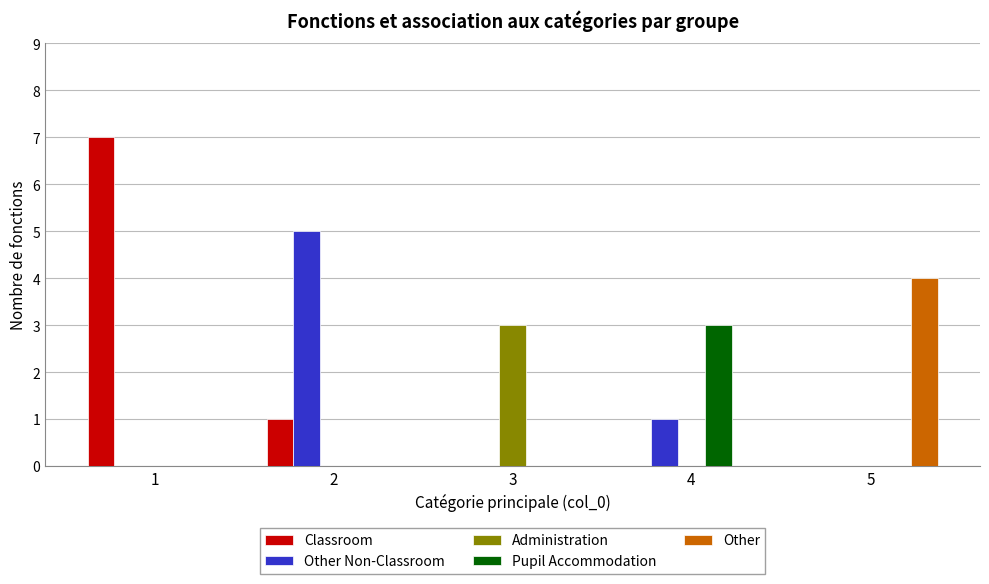

Is it true that Administration equals 3 at 3?

True